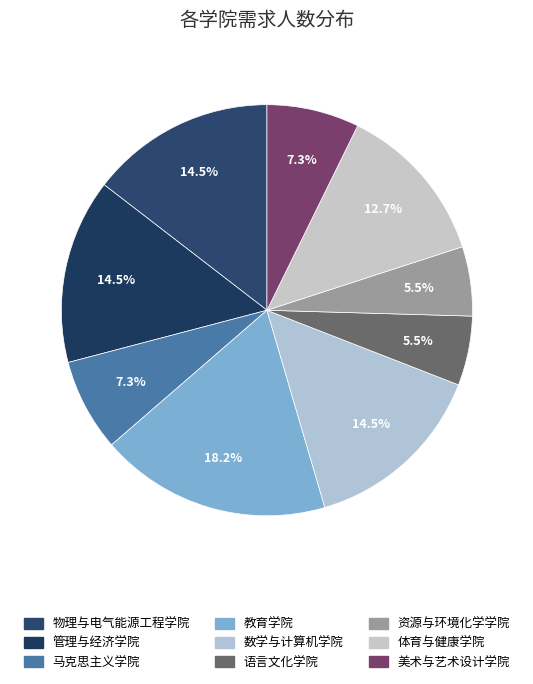

Is 资源与环境化学学院 the majority of the pie?

No